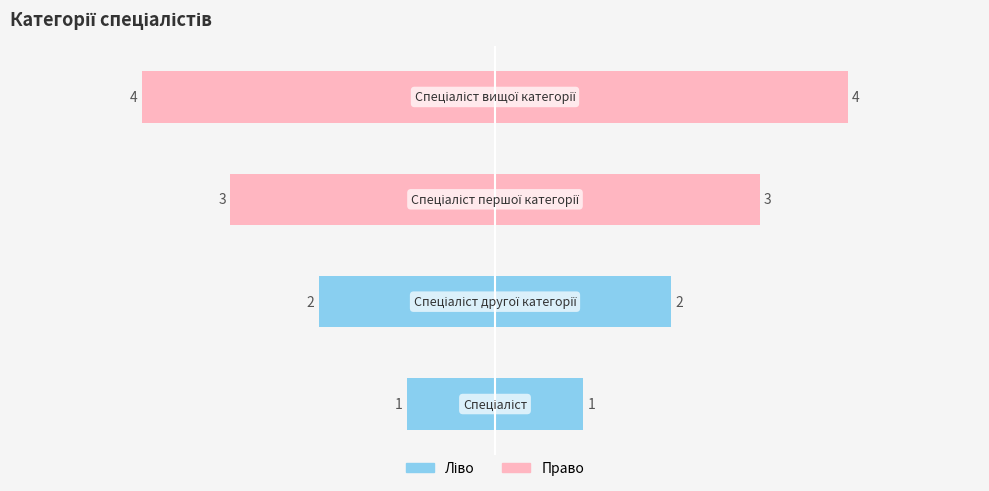

How many values are between 2 and 4?

3